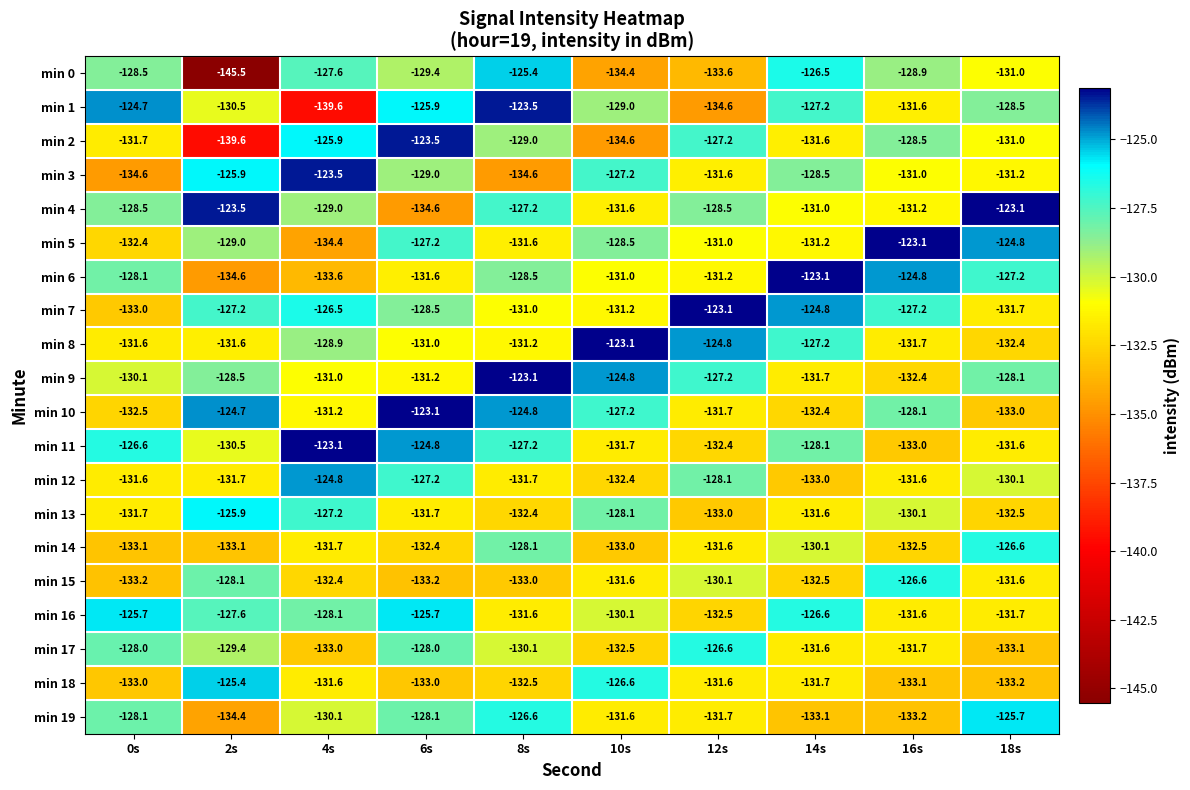

What is the difference between the second highest and minimum values in the min 6 series?

9.8